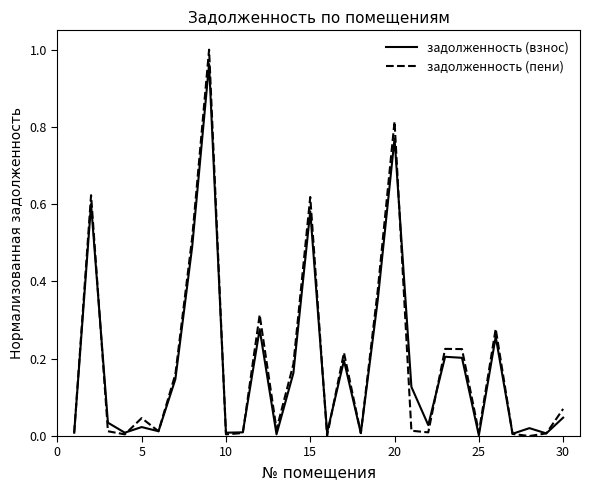

Which series has the widest spread of values?

задолженность (пени)